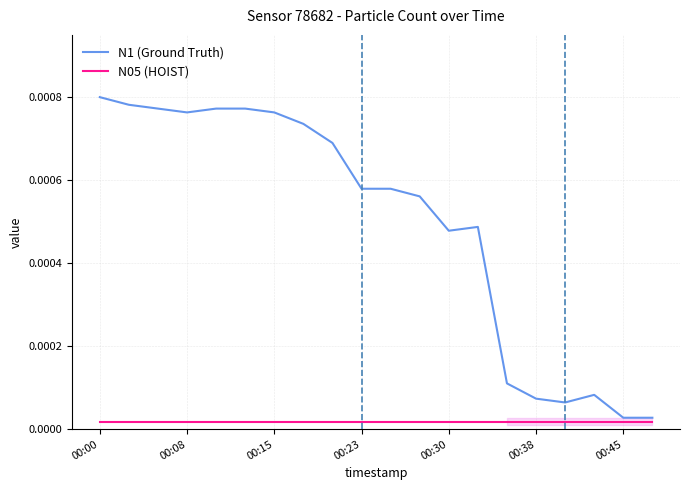

Between 00:23 and 00:38, which series saw the biggest shift?

N1 (Ground Truth)